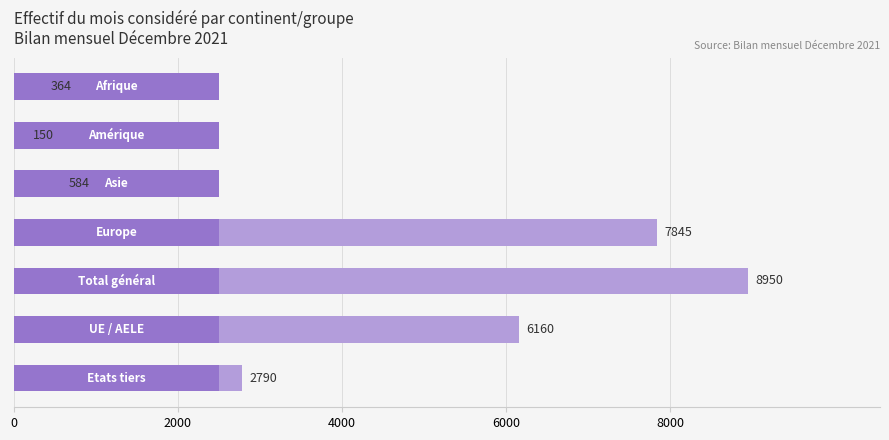

What is the difference between the maximum and minimum values?

8800